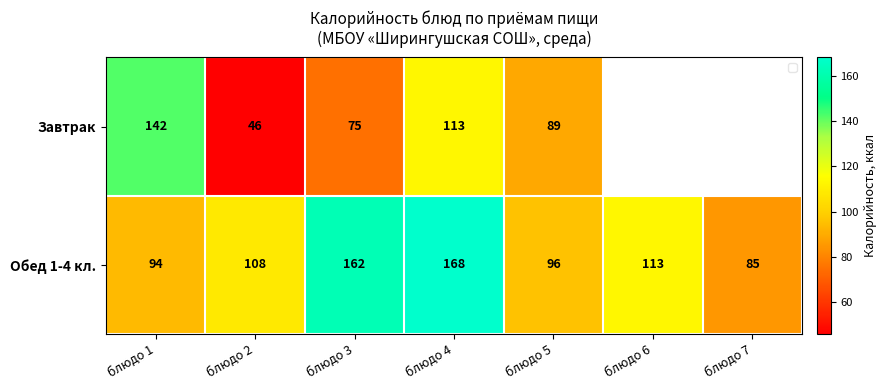

Rank the series at блюдо 2 from lowest to highest value.

Завтрак, Обед 1-4 кл.